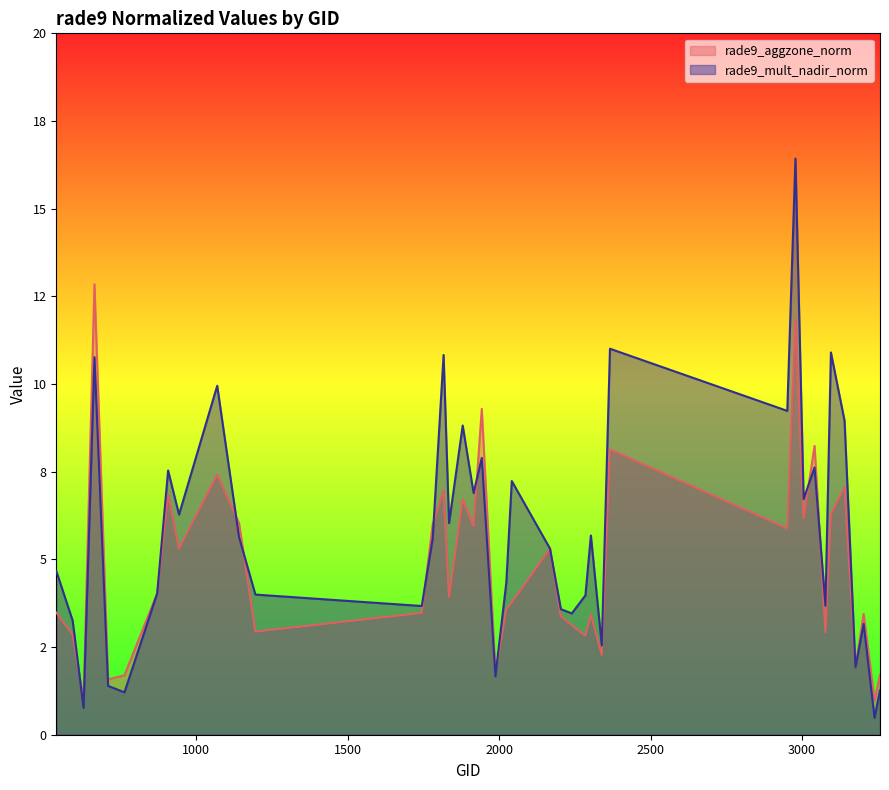

True or false: rade9_aggzone_norm has more than 2 points higher than both neighbors.

True